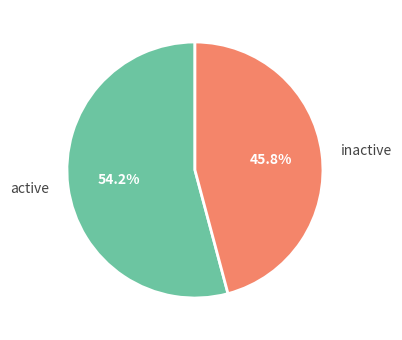

Which slice is the smallest?

inactive